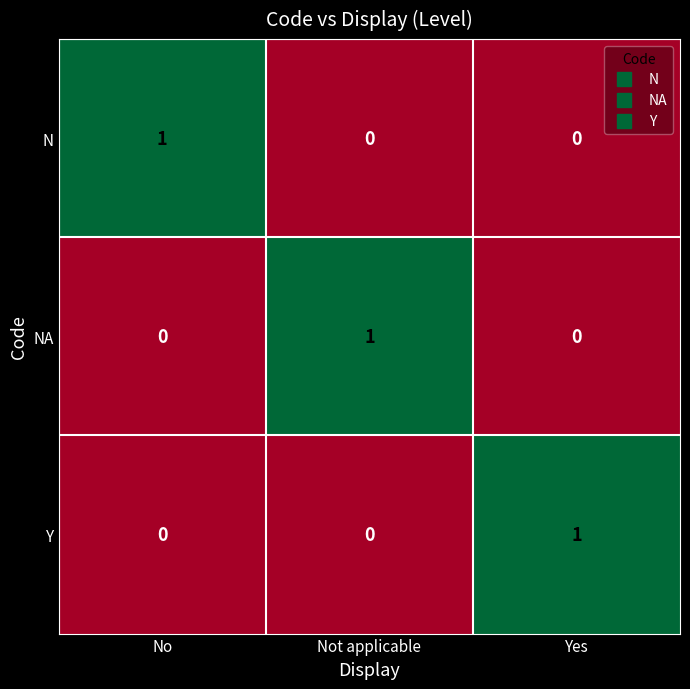

How many data points does each series have?

3